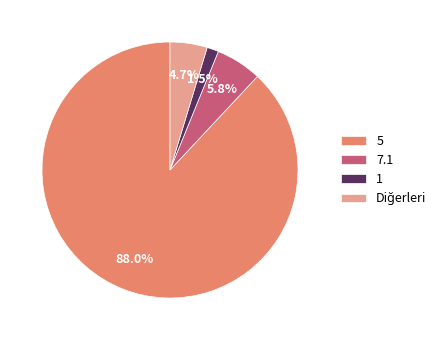

Combined, what portion of the pie is 5 and 1?

89.5%